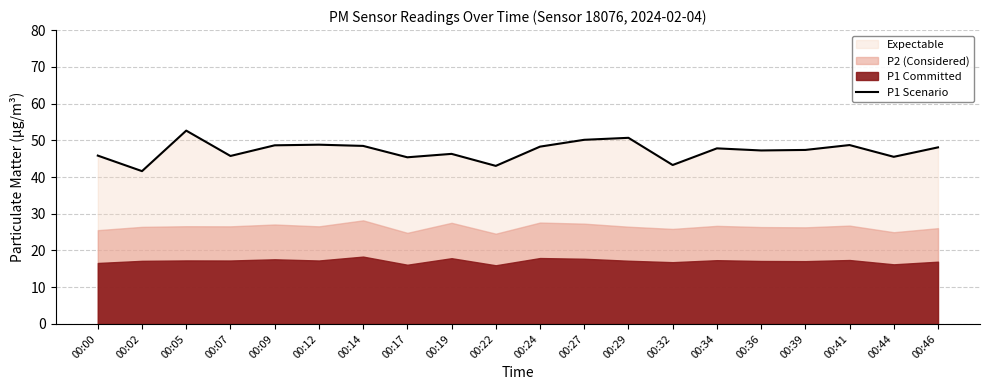

List the labels in order of value, smallest first.

00:02, 00:22, 00:32, 00:17, 00:44, 00:07, 00:00, 00:19, 00:36, 00:39, 00:34, 00:46, 00:24, 00:14, 00:09, 00:41, 00:12, 00:27, 00:29, 00:05